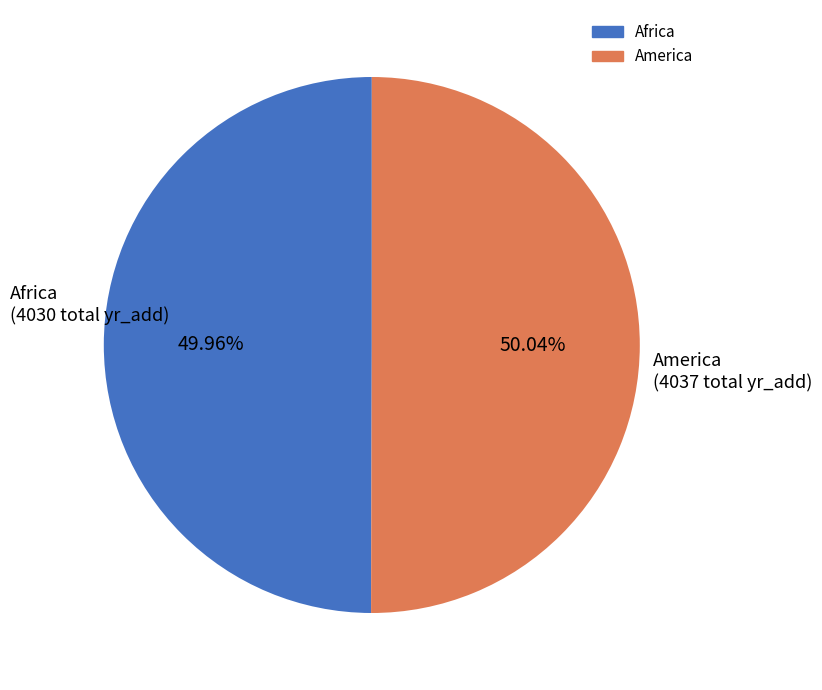

Does any single category account for the majority?

Yes